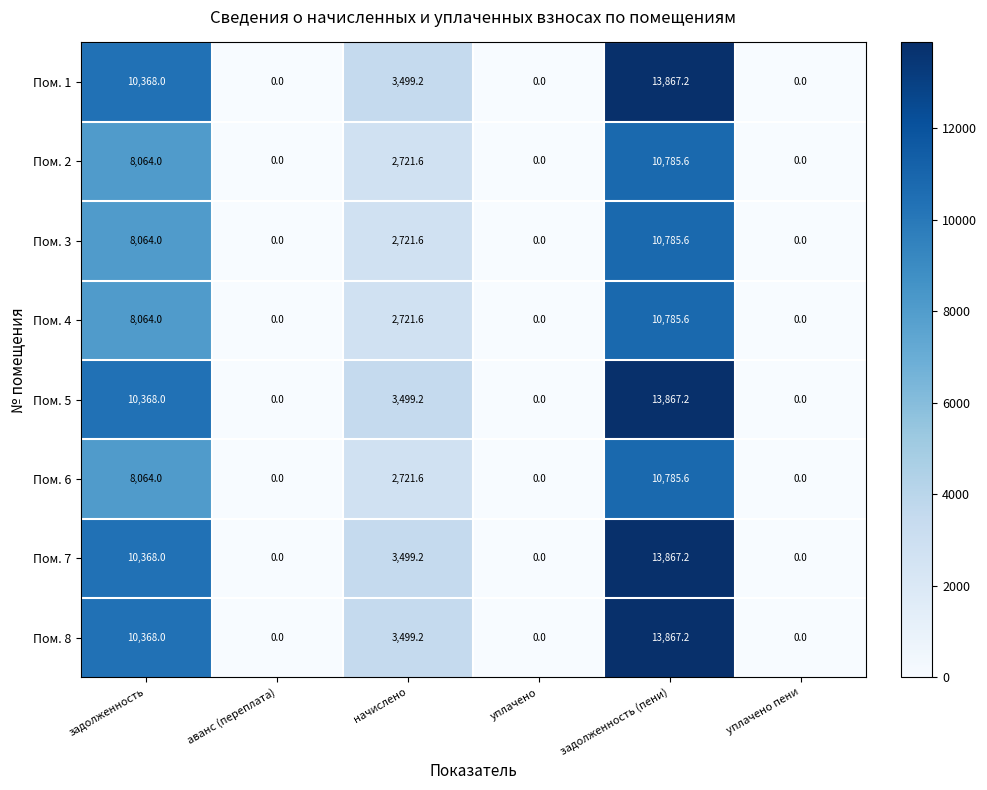

The value of Пом. 7 at уплачено is 0.0. True or false?

True